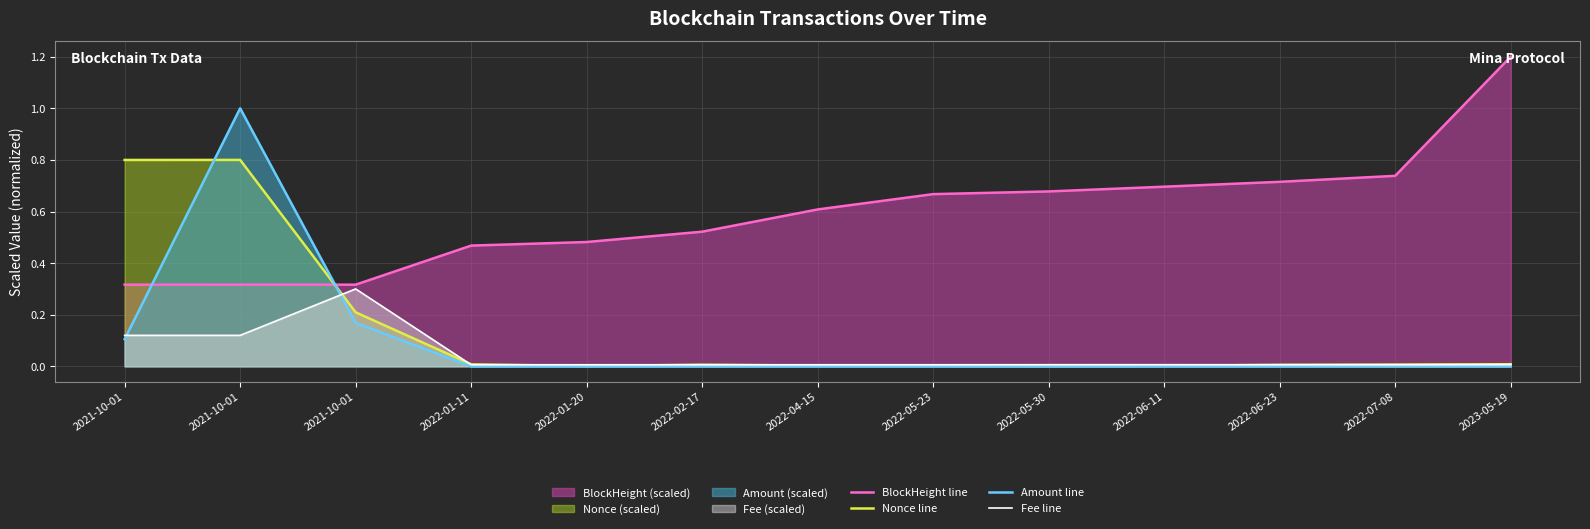

List the labels in order of BlockHeight line value, smallest first.

2021-10-01, 2021-10-01, 2021-10-01, 2022-01-11, 2022-01-20, 2022-02-17, 2022-04-15, 2022-05-23, 2022-05-30, 2022-06-11, 2022-06-23, 2022-07-08, 2023-05-19